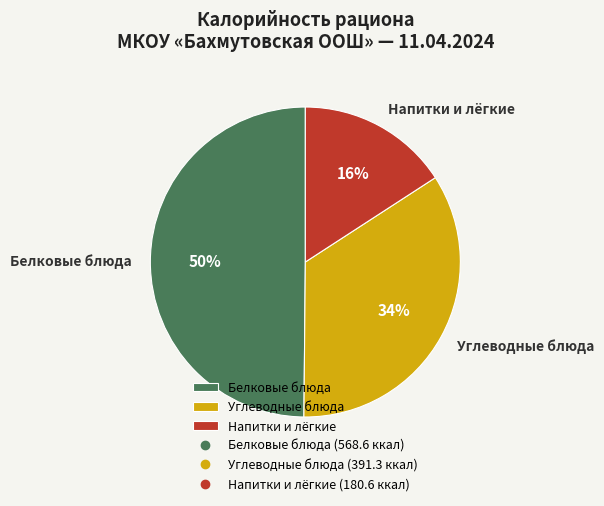

Between Углеводные блюда and Напитки и лёгкие, which is larger?

Углеводные блюда